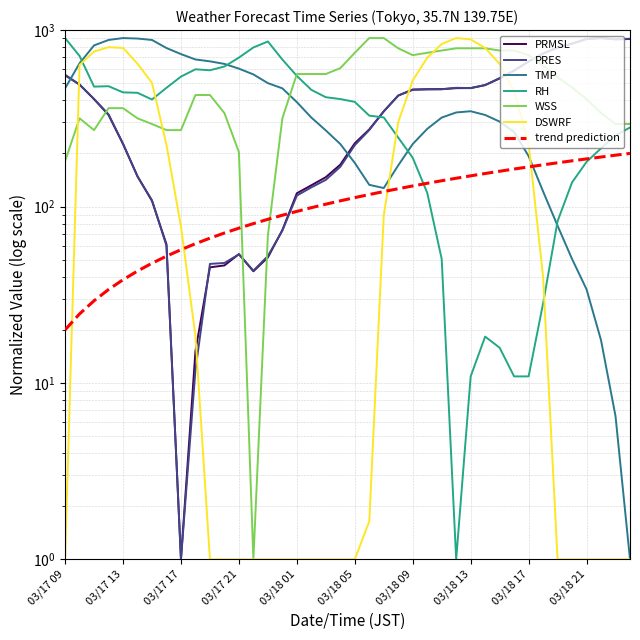

How many data points does each series have?

40